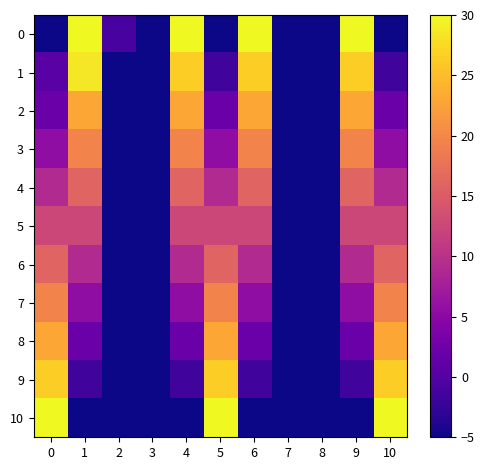

List the series in order of their peak value, lowest first.

5, 4, 6, 3, 7, 2, 8, 9, 1, 0, 10